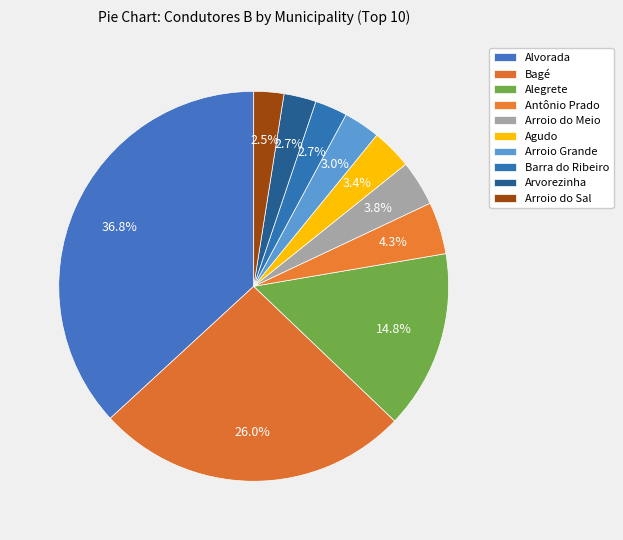

How many segments does this pie chart have?

10